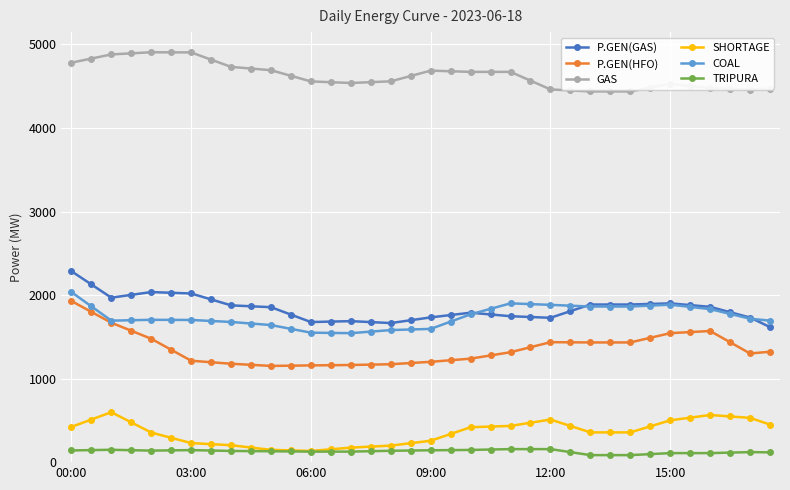

At how many categories does at least one series exceed 2470?

36